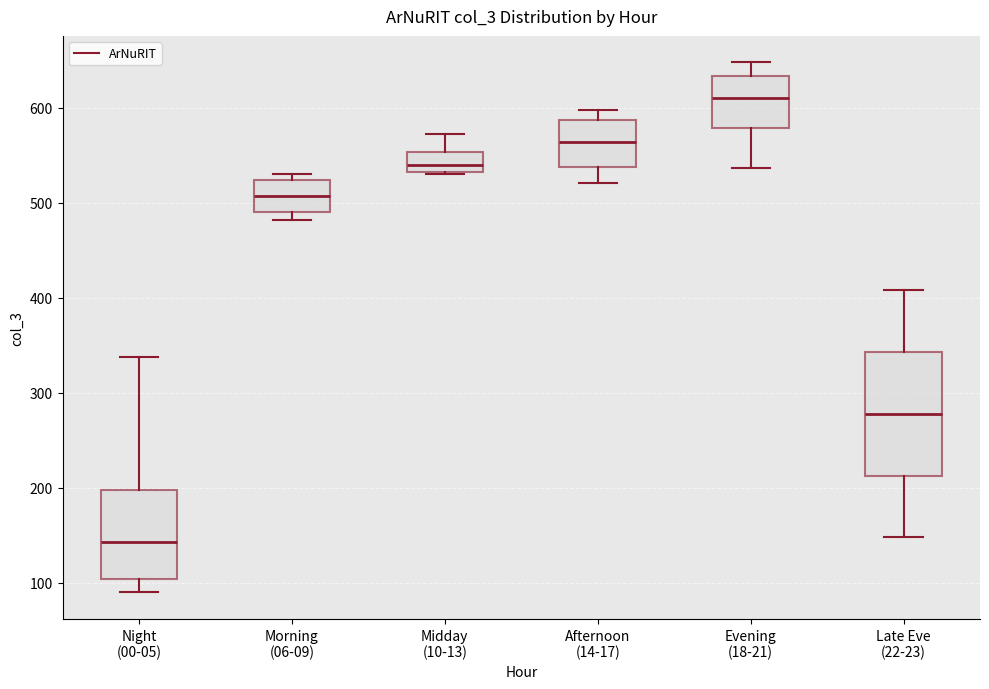

Which box has the highest median line?

Evening (18-21)